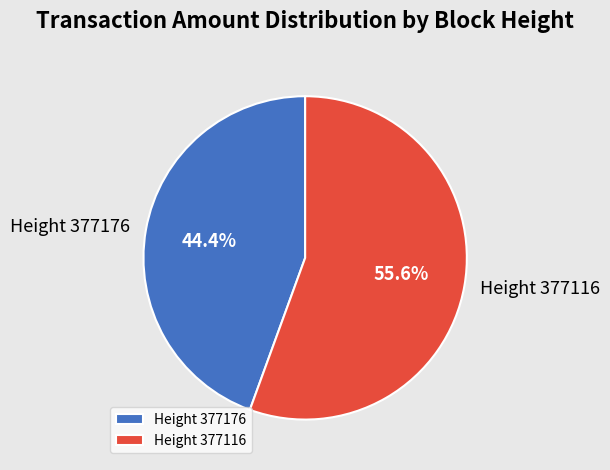

Which category accounts for the majority?

Height 377116